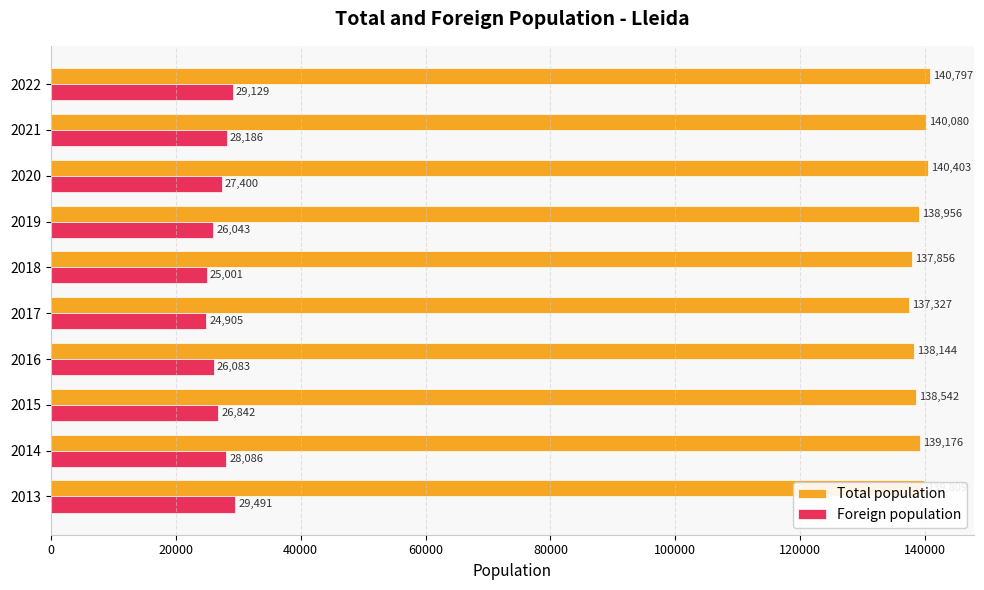

Which series has the largest total across all categories?

Total population